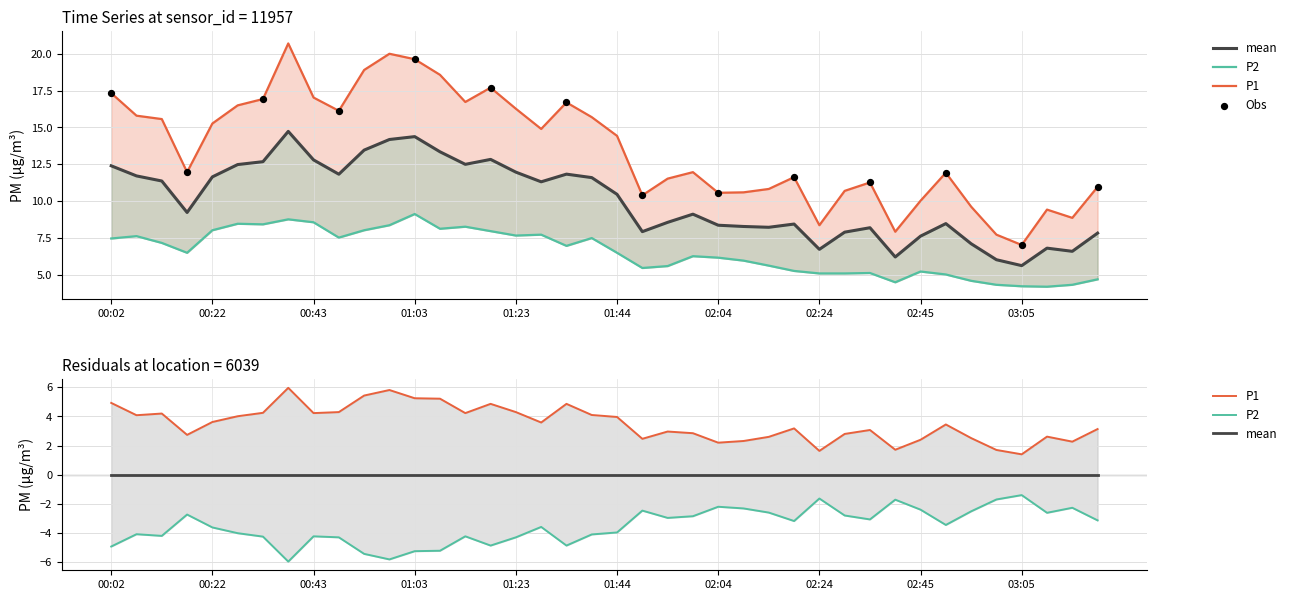

Is the value of P2 at 18 greater than the value of P1 at 00:43?

No